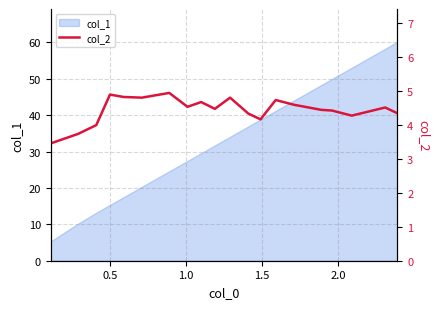

The value at 7 is 6.1. True or false?

False